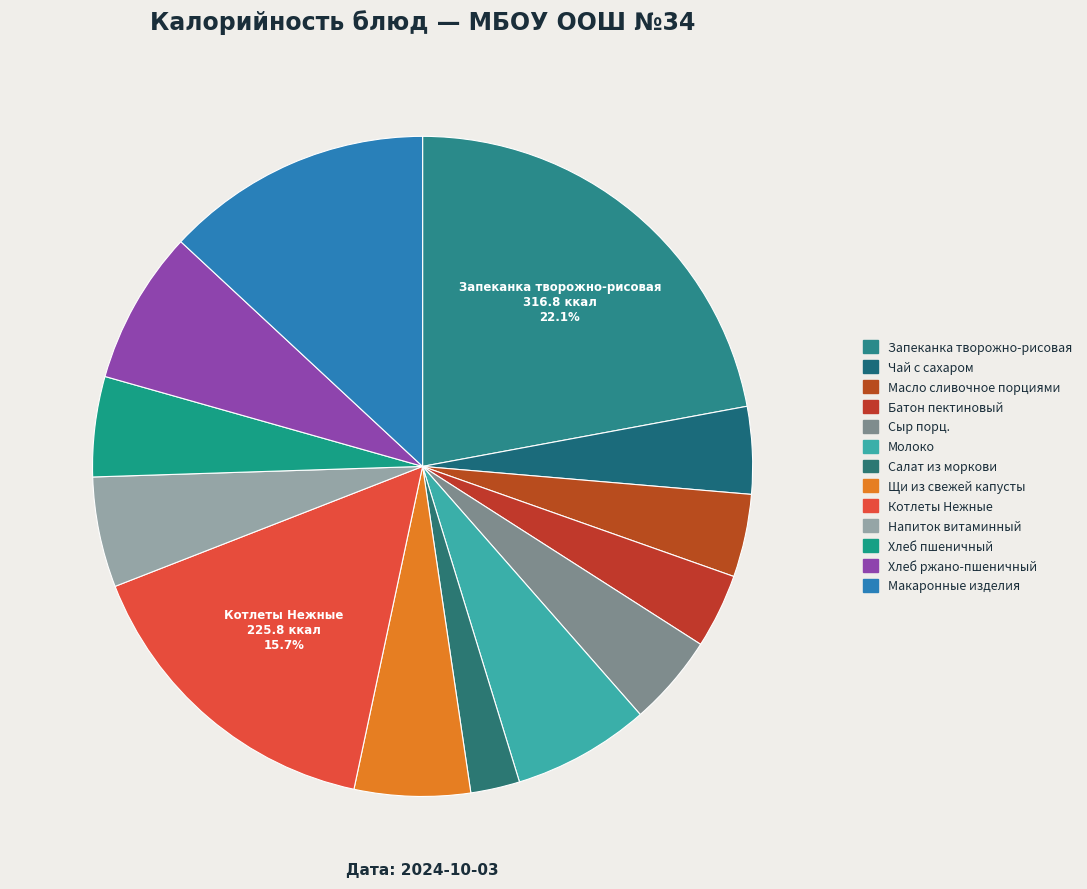

Which category has the biggest portion of the pie?

Запеканка творожно-рисовая